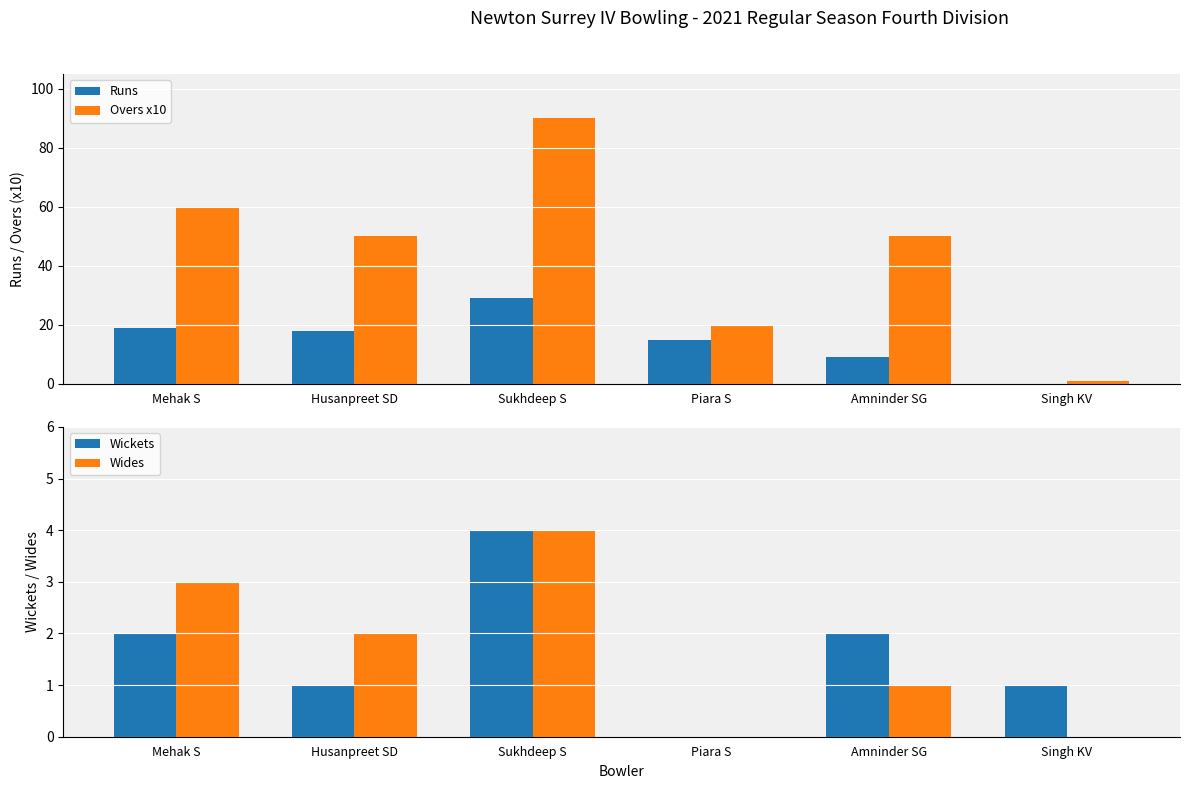

Reading left to right, extract all data points from this chart.

Runs: 19	18	29	15	9	0
Overs x10: 60	50	90	20	50	1
Wickets: 2	1	4	0	2	1
Wides: 3	2	4	0	1	0